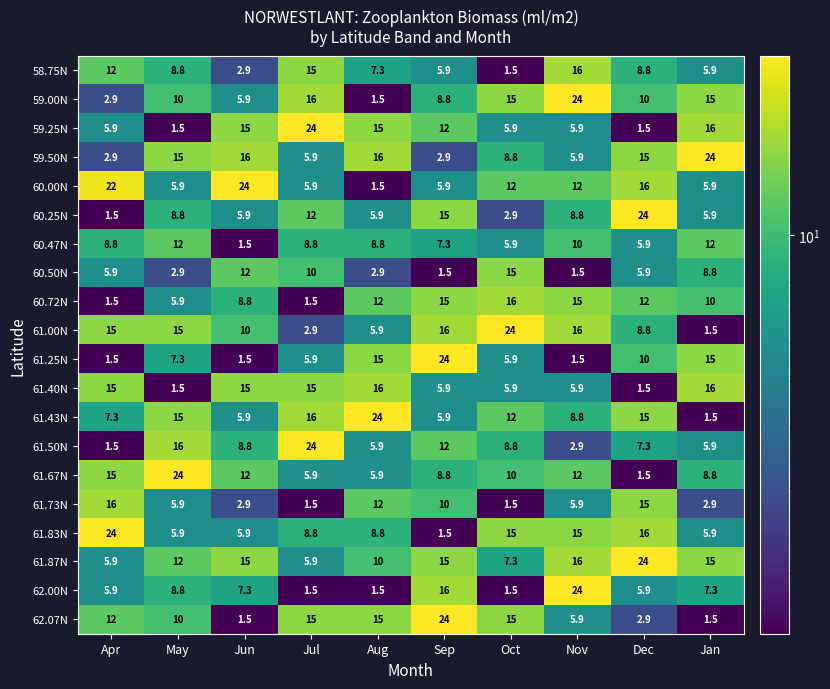

What is the difference between the 62.07N values at Jan and Nov?

4.4